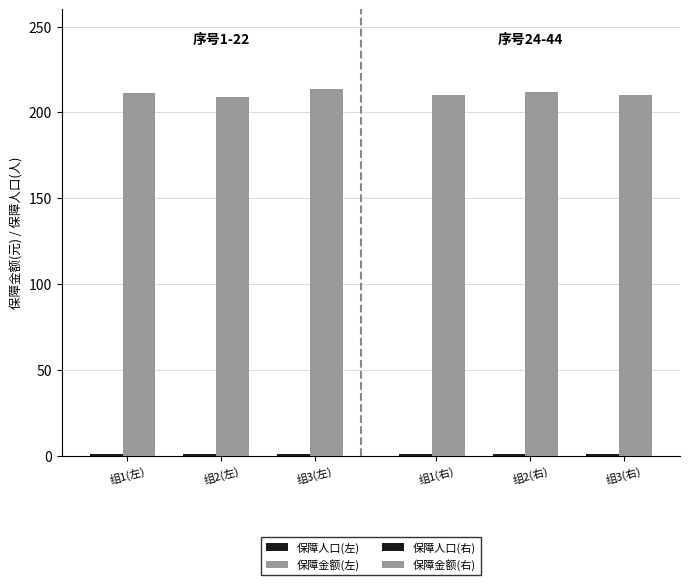

Which series has the largest range (max minus min)?

保障金额(左)